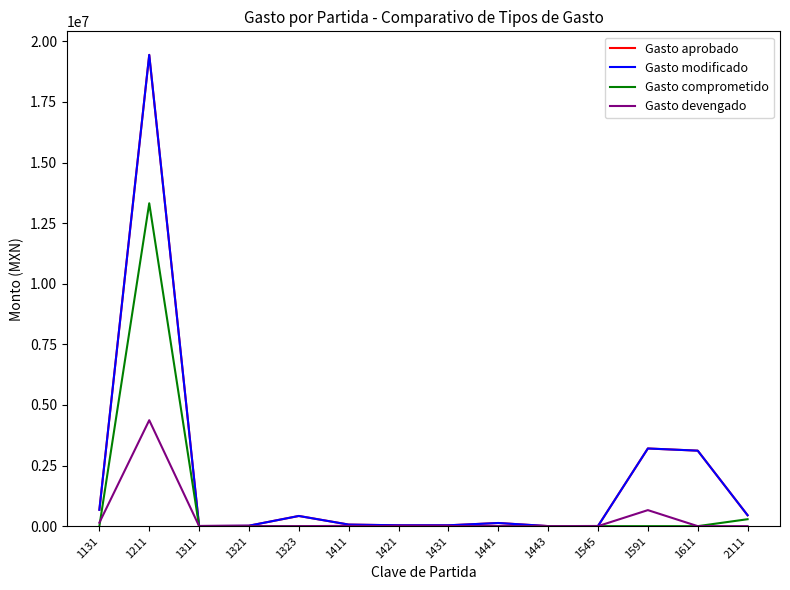

The value of Gasto devengado at 1321 is 0.0. True or false?

True